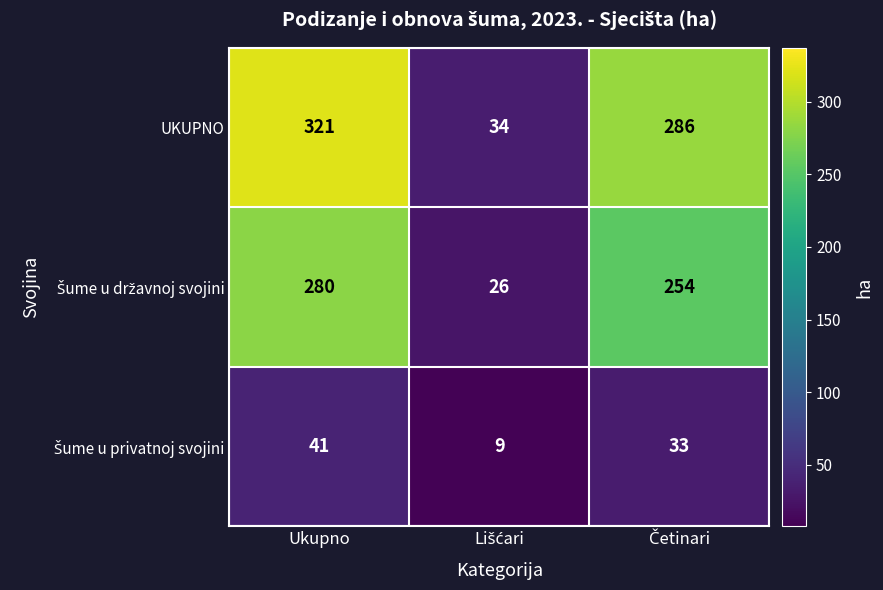

The UKUPNO series shows 562 at Ukupno. True or false?

False